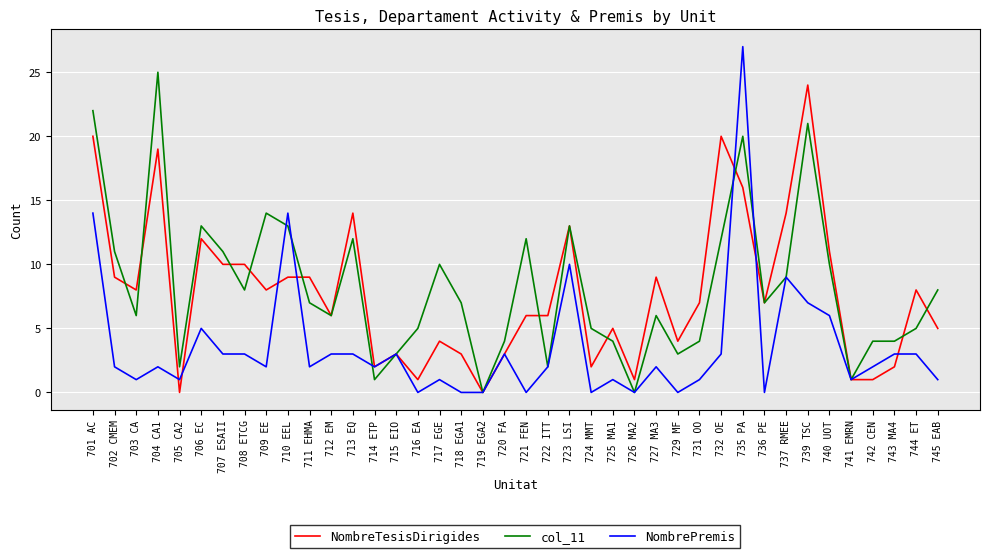

What position from the right is 703 CA?

38